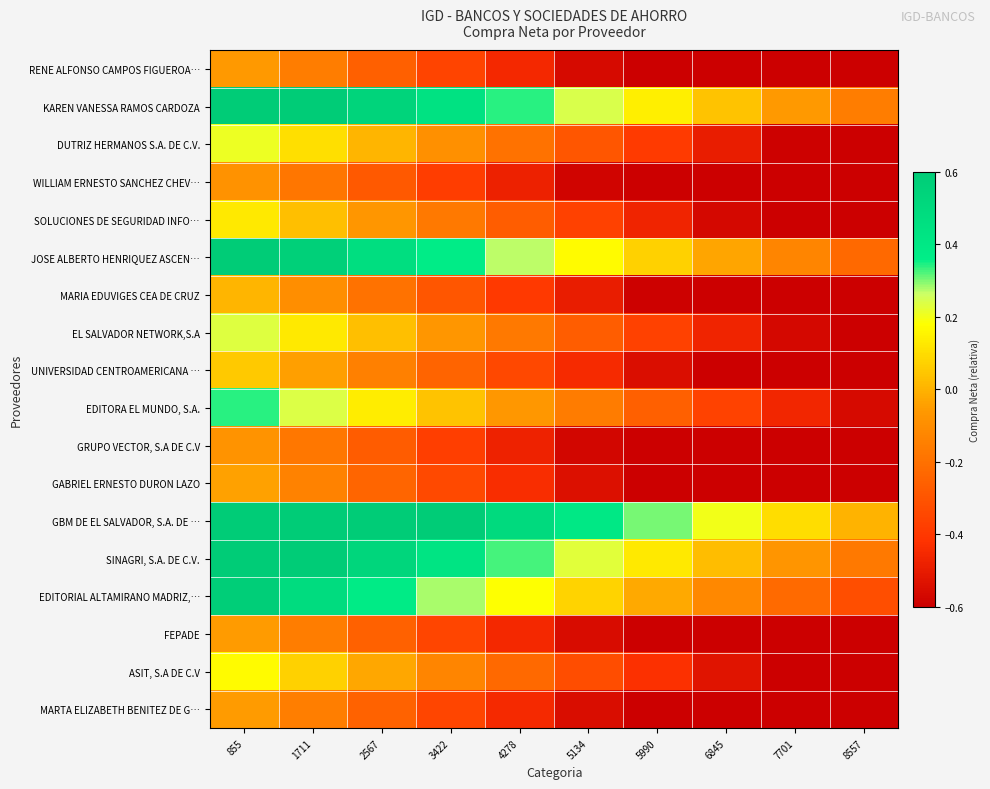

Reading left to right, extract all data points from this chart.

RENE ALFONSO CAMPOS FIGUEROA…: 855=-0.1	1711=-0.2	2567=-0.3	3422=-0.4	4278=-0.5	5134=-0.6	5990=-0.7	6845=-0.8	7701=-0.9	8557=-1.0
KAREN VANESSA RAMOS CARDOZA: 855=0.7	1711=0.6	2567=0.5	3422=0.4	4278=0.3	5134=0.2	5990=0.1	6845=0.0	7701=-0.1	8557=-0.2
DUTRIZ HERMANOS S.A. DE C.V.: 855=0.2	1711=0.1	2567=0.0	3422=-0.1	4278=-0.2	5134=-0.3	5990=-0.4	6845=-0.5	7701=-0.6	8557=-0.7
WILLIAM ERNESTO SANCHEZ CHEV…: 855=-0.1	1711=-0.2	2567=-0.3	3422=-0.4	4278=-0.5	5134=-0.6	5990=-0.7	6845=-0.8	7701=-0.9	8557=-1.0
SOLUCIONES DE SEGURIDAD INFO…: 855=0.1	1711=0.0	2567=-0.1	3422=-0.2	4278=-0.3	5134=-0.4	5990=-0.5	6845=-0.6	7701=-0.7	8557=-0.8
JOSE ALBERTO HENRIQUEZ ASCEN…: 855=0.7	1711=0.6	2567=0.5	3422=0.4	4278=0.3	5134=0.2	5990=0.1	6845=-0.0	7701=-0.1	8557=-0.2
MARIA EDUVIGES CEA DE CRUZ: 855=0.0	1711=-0.1	2567=-0.2	3422=-0.3	4278=-0.4	5134=-0.5	5990=-0.6	6845=-0.7	7701=-0.8	8557=-0.9
EL SALVADOR NETWORK,S.A: 855=0.2	1711=0.1	2567=0.0	3422=-0.1	4278=-0.2	5134=-0.3	5990=-0.4	6845=-0.5	7701=-0.6	8557=-0.7
UNIVERSIDAD CENTROAMERICANA …: 855=0.1	1711=-0.0	2567=-0.1	3422=-0.2	4278=-0.3	5134=-0.4	5990=-0.5	6845=-0.6	7701=-0.7	8557=-0.8
EDITORA EL MUNDO, S.A.: 855=0.3	1711=0.2	2567=0.1	3422=0.0	4278=-0.1	5134=-0.2	5990=-0.3	6845=-0.4	7701=-0.5	8557=-0.6
GRUPO VECTOR, S.A DE C.V: 855=-0.1	1711=-0.2	2567=-0.3	3422=-0.4	4278=-0.5	5134=-0.6	5990=-0.7	6845=-0.8	7701=-0.9	8557=-1.0
GABRIEL ERNESTO DURON LAZO: 855=-0.0	1711=-0.1	2567=-0.2	3422=-0.3	4278=-0.4	5134=-0.5	5990=-0.6	6845=-0.7	7701=-0.8	8557=-0.9
GBM DE EL SALVADOR, S.A. DE …: 855=0.9	1711=0.8	2567=0.7	3422=0.6	4278=0.5	5134=0.4	5990=0.3	6845=0.2	7701=0.1	8557=0.0
SINAGRI, S.A. DE C.V.: 855=0.7	1711=0.6	2567=0.5	3422=0.4	4278=0.3	5134=0.2	5990=0.1	6845=0.0	7701=-0.1	8557=-0.2
EDITORIAL ALTAMIRANO MADRIZ,…: 855=0.6	1711=0.5	2567=0.4	3422=0.3	4278=0.2	5134=0.1	5990=-0.0	6845=-0.1	7701=-0.2	8557=-0.3
FEPADE: 855=-0.1	1711=-0.2	2567=-0.3	3422=-0.4	4278=-0.5	5134=-0.6	5990=-0.7	6845=-0.8	7701=-0.9	8557=-1.0
ASIT, S.A DE C.V: 855=0.2	1711=0.1	2567=-0.0	3422=-0.1	4278=-0.2	5134=-0.3	5990=-0.4	6845=-0.5	7701=-0.6	8557=-0.7
MARTA ELIZABETH BENITEZ DE G…: 855=-0.1	1711=-0.2	2567=-0.3	3422=-0.4	4278=-0.5	5134=-0.6	5990=-0.7	6845=-0.8	7701=-0.9	8557=-1.0